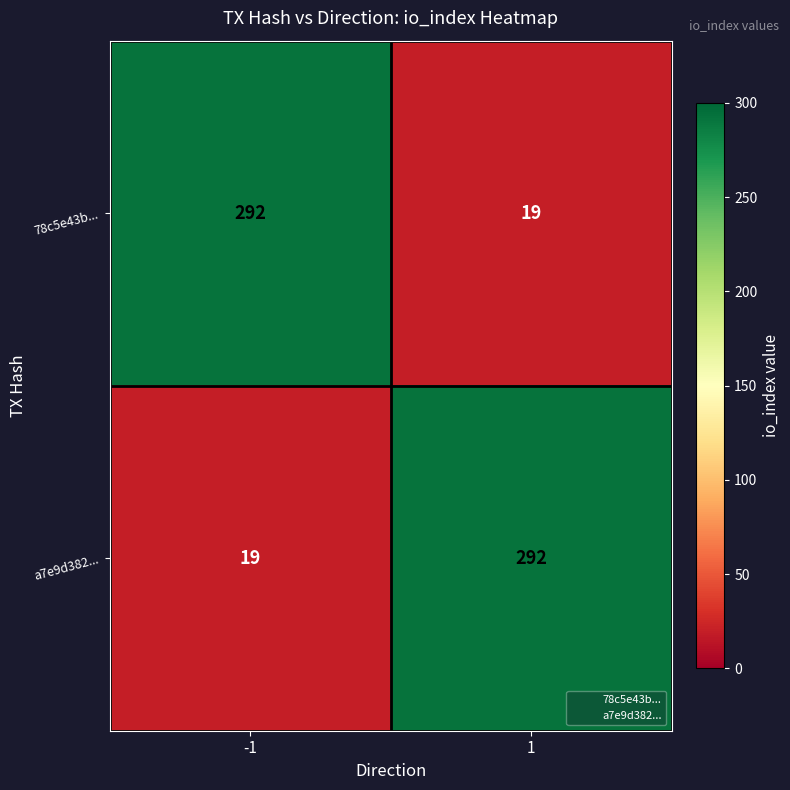

What is the smallest value displayed?

19